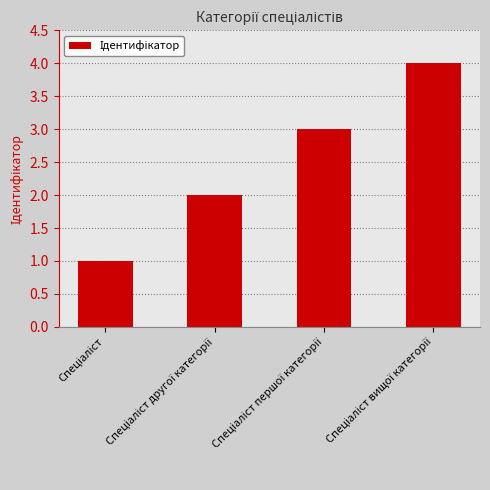

Count the number of categories in the chart.

4